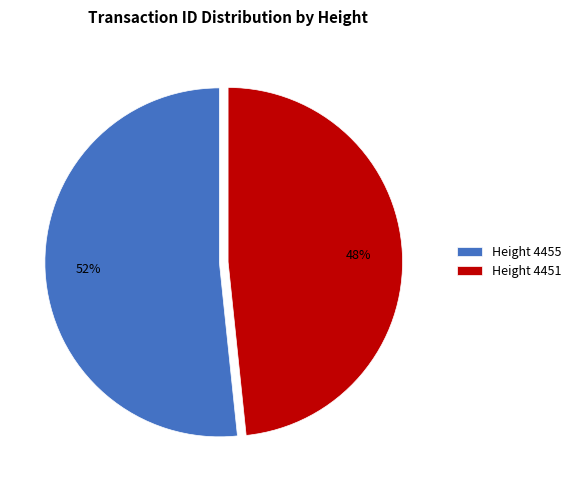

Is Height 4455 the majority of the pie?

Yes